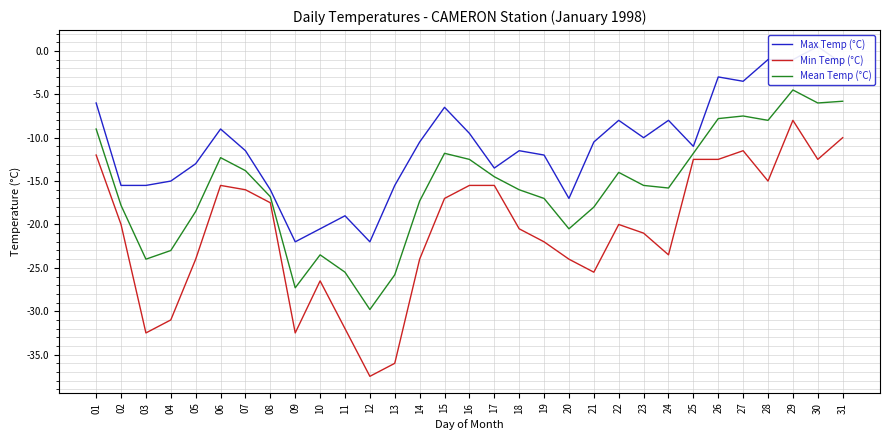

What is the value of the Min Temp (°C) point at the 27th from the left?

-11.5